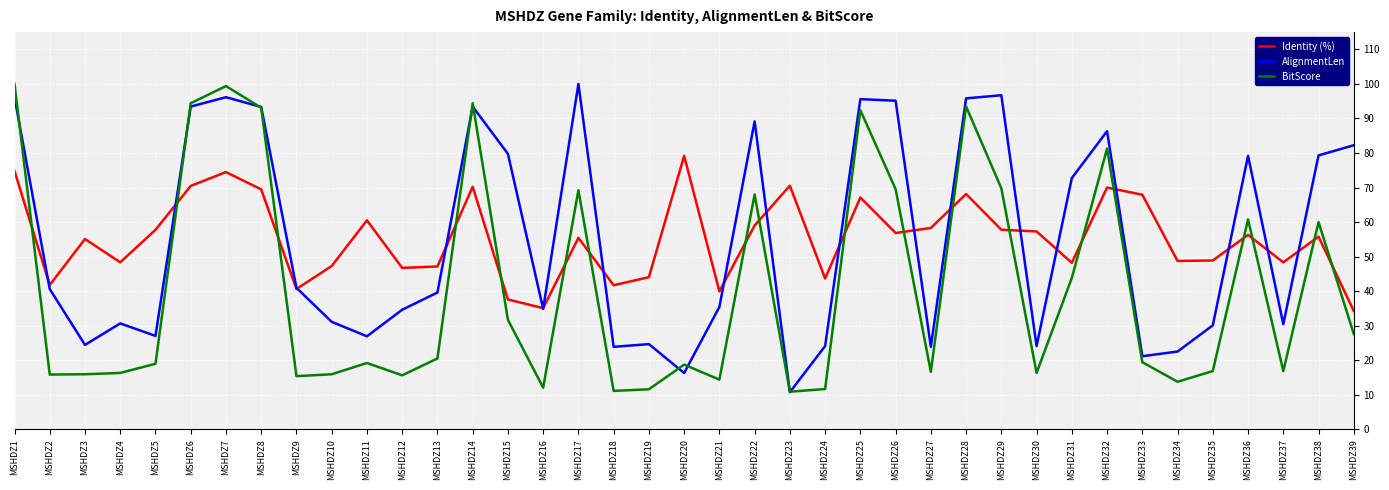

At which category does Identity (%) reach its first local peak?

MSHDZ3